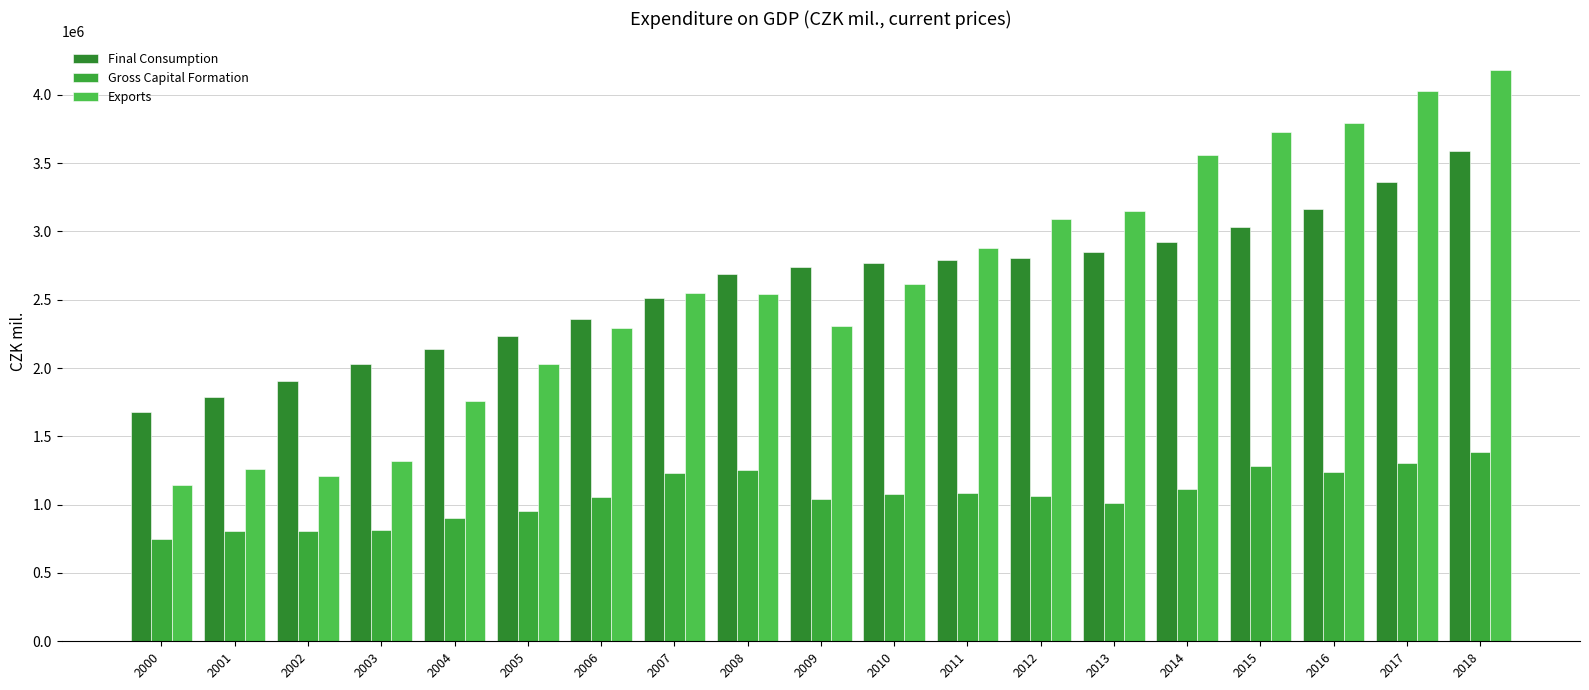

Which series has the largest total across all categories?

Exports